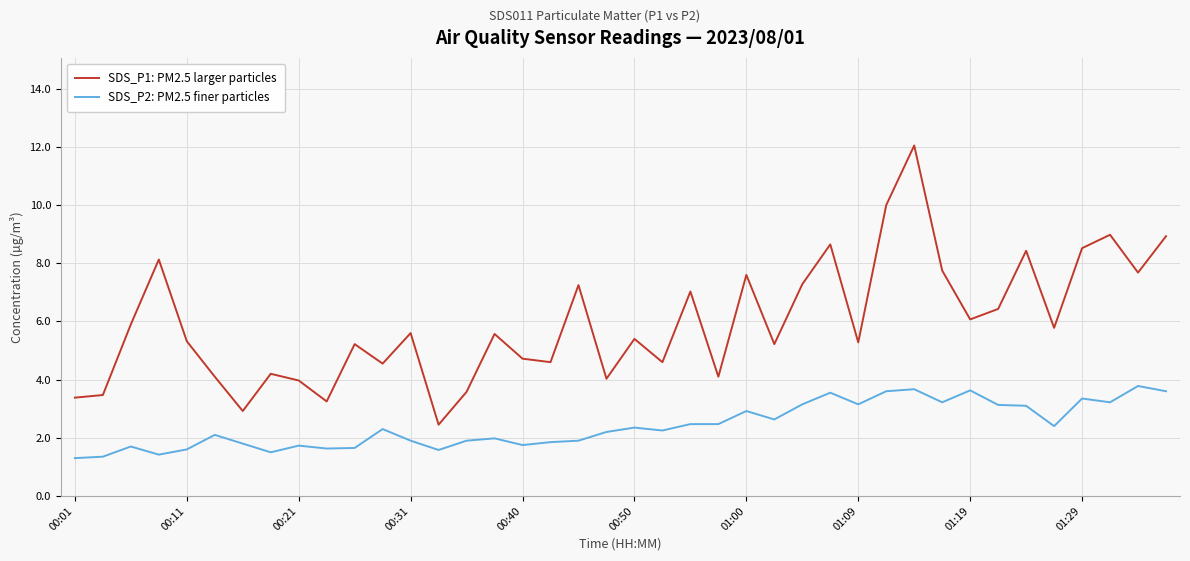

True or false: SDS_P1: PM2.5 larger particles and SDS_P2: PM2.5 finer particles intersect in this chart.

False